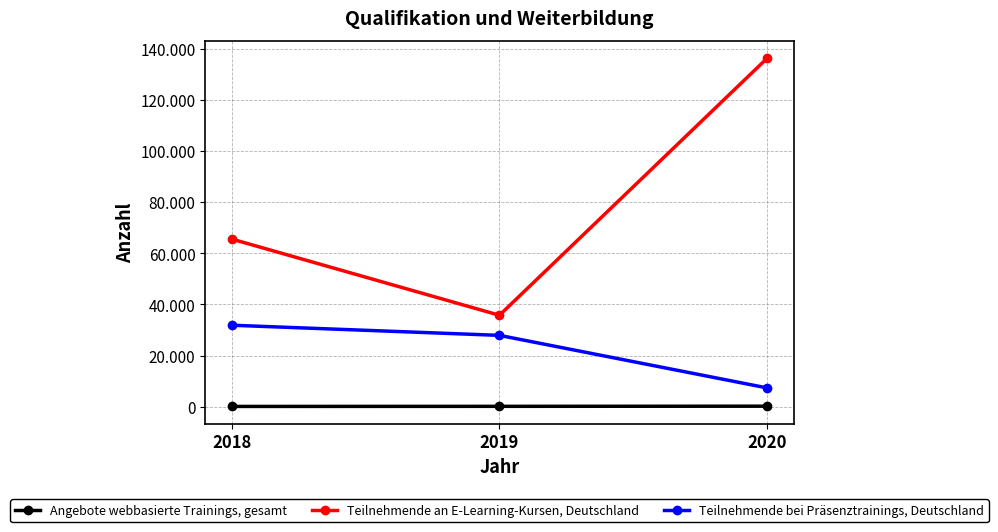

What is the sum of the Teilnehmende an E-Learning-Kursen, Deutschland values at 2018 and 2020?

201887